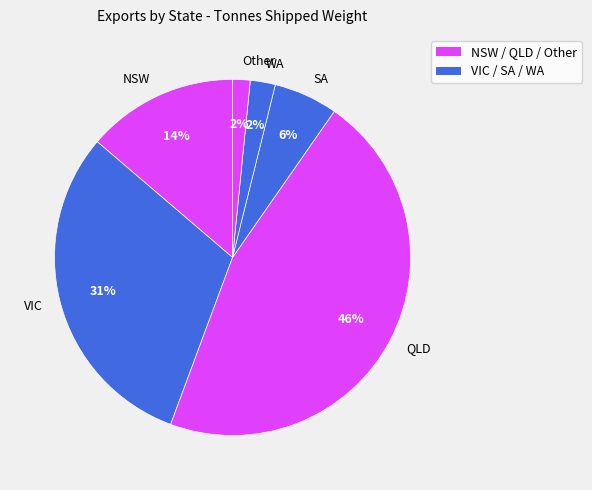

Is the sum of WA and QLD greater than half?

No